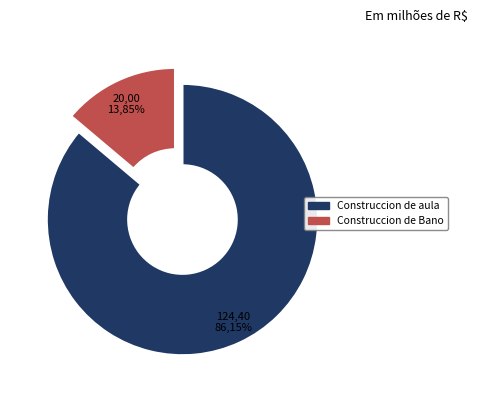

What is the majority slice?

Construccion de aula